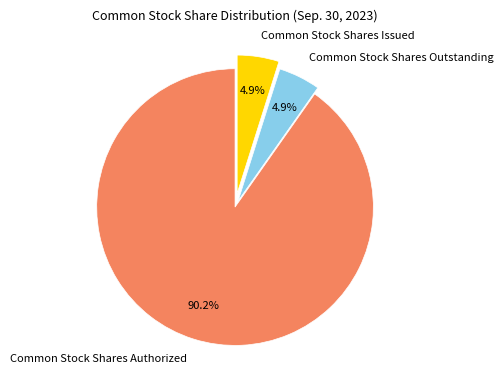

To the nearest percent, what portion does Common Stock Shares Issued represent?

5%